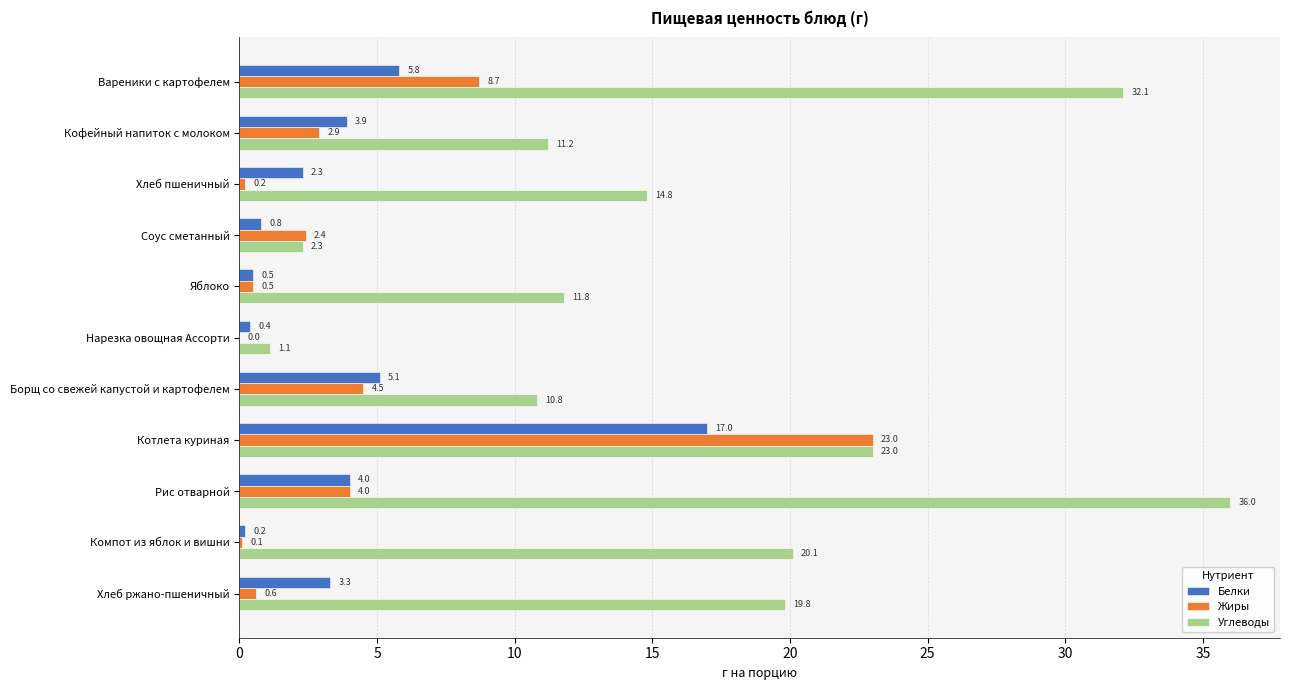

What is the sum of the Жиры values at Борщ со свежей капустой и картофелем and Яблоко?

5.0